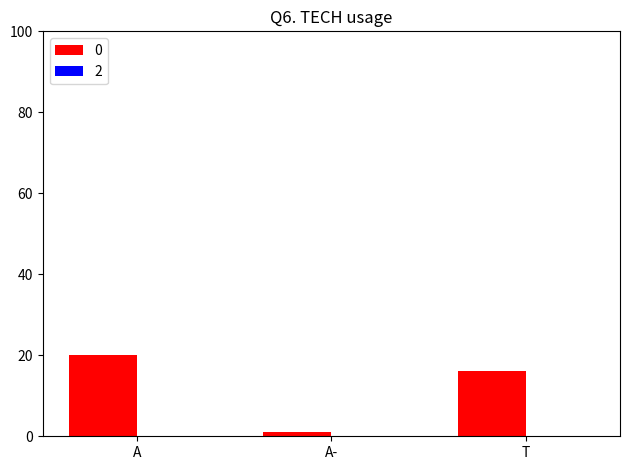

Between A and T, which is larger?

A